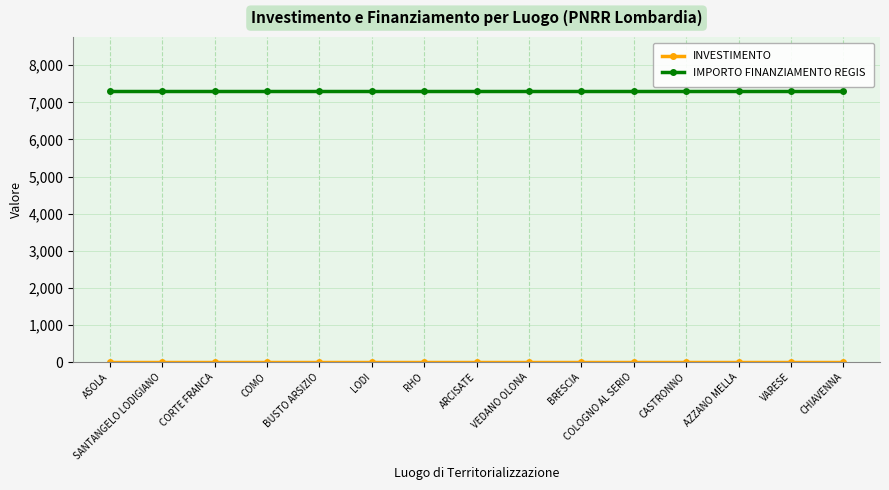

At how many categories does at least one series exceed 539?

15